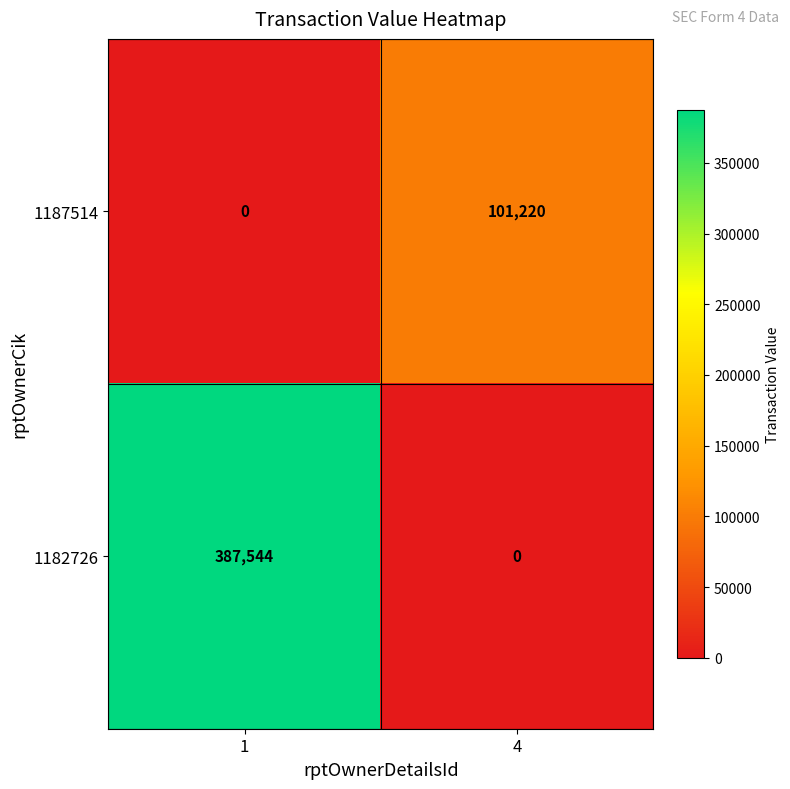

True or false: 1187514 has a value of 38995 at 1.

False